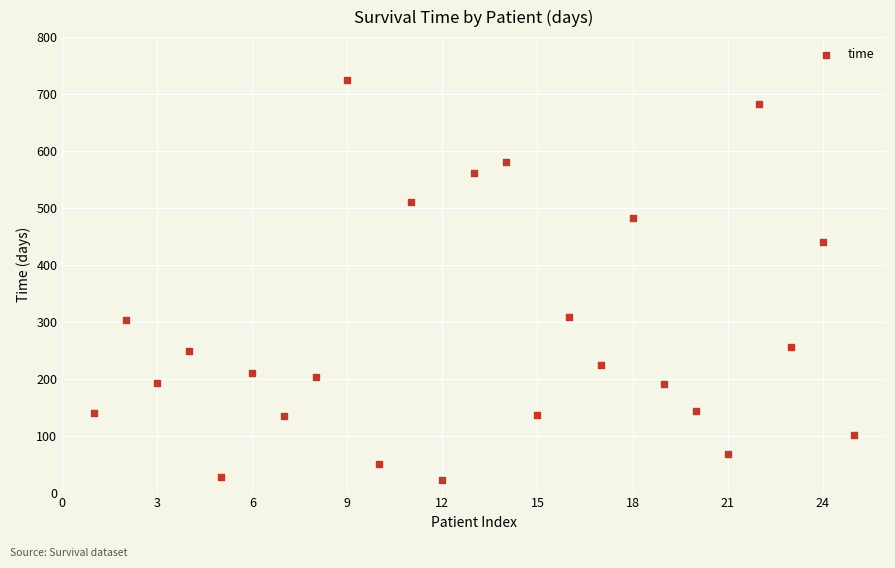

What is the range of X values (max minus min)?

24